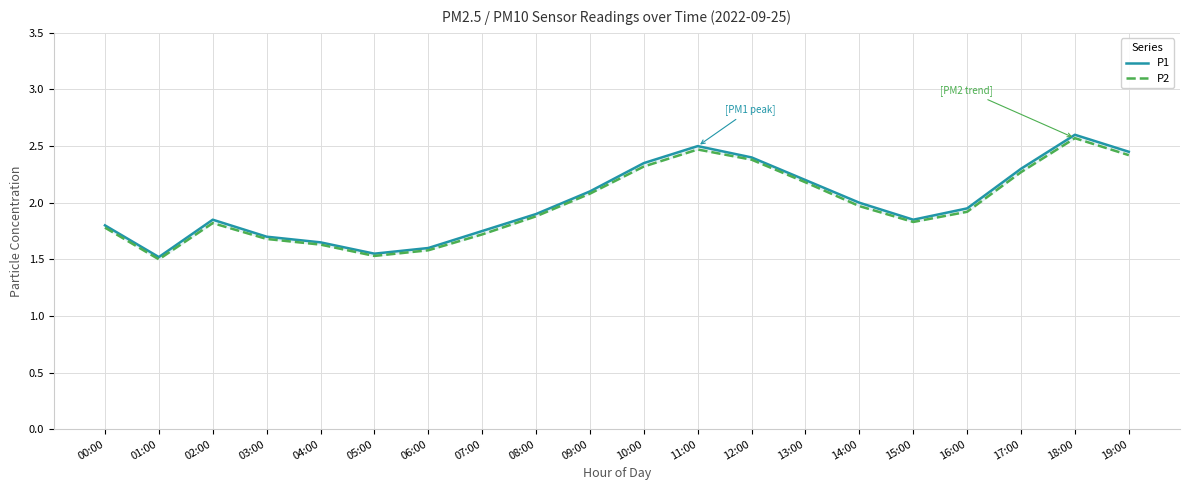

What value does the P2 series have at 00:00?

1.8